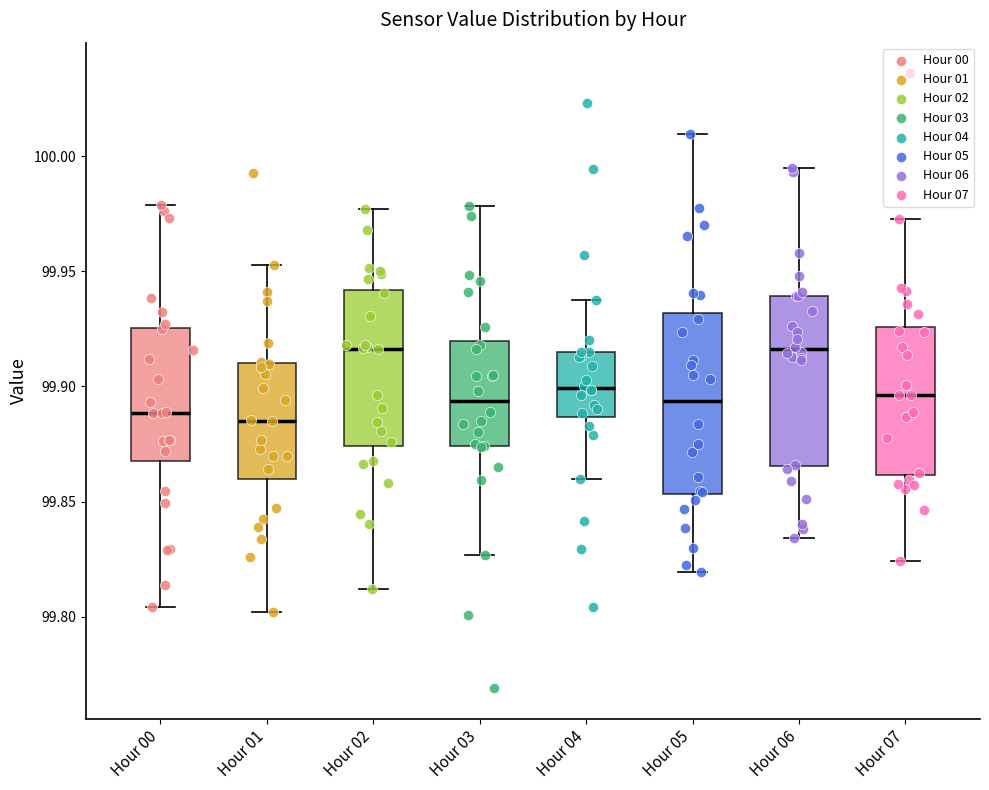

Reading left to right, transcribe this box plot: for each box, give where its median line is, the range the box spans, and where its two whiskers end, as read against the y-axis. The values are not printed on the chart, so give them approximately, as read against the axis.

Hour 00: median 99.890, box 99.870 to 99.925, whiskers 99.805 to 99.980
Hour 01: median 99.885, box 99.860 to 99.910, whiskers 99.800 to 99.955
Hour 02: median 99.915, box 99.875 to 99.940, whiskers 99.810 to 99.975
Hour 03: median 99.895, box 99.875 to 99.920, whiskers 99.825 to 99.980
Hour 04: median 99.900, box 99.885 to 99.915, whiskers 99.860 to 99.940
Hour 05: median 99.895, box 99.855 to 99.930, whiskers 99.820 to 100.010
Hour 06: median 99.915, box 99.865 to 99.940, whiskers 99.835 to 99.995
Hour 07: median 99.895, box 99.860 to 99.925, whiskers 99.825 to 99.975